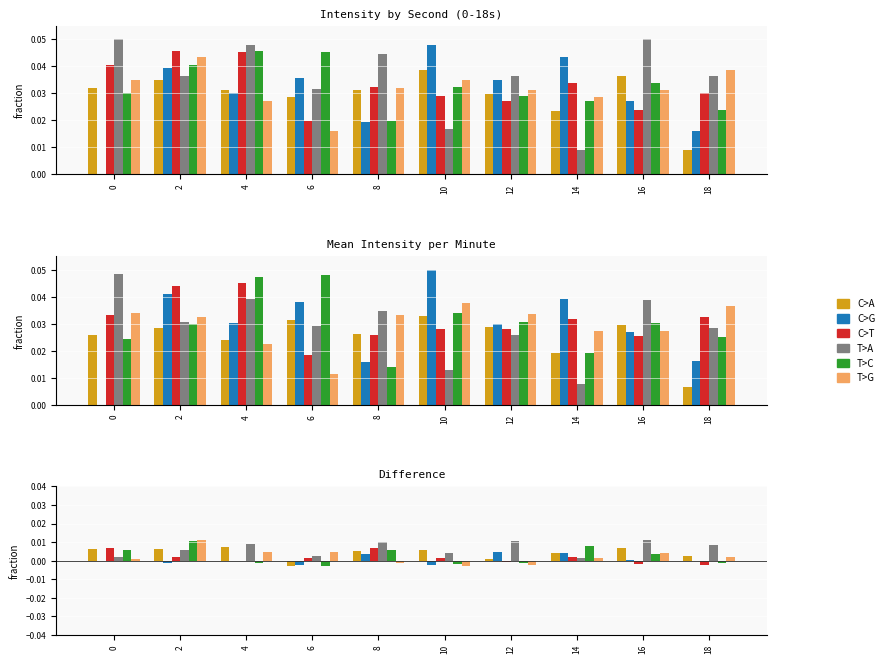

Which series has the largest total across all categories?

T>A